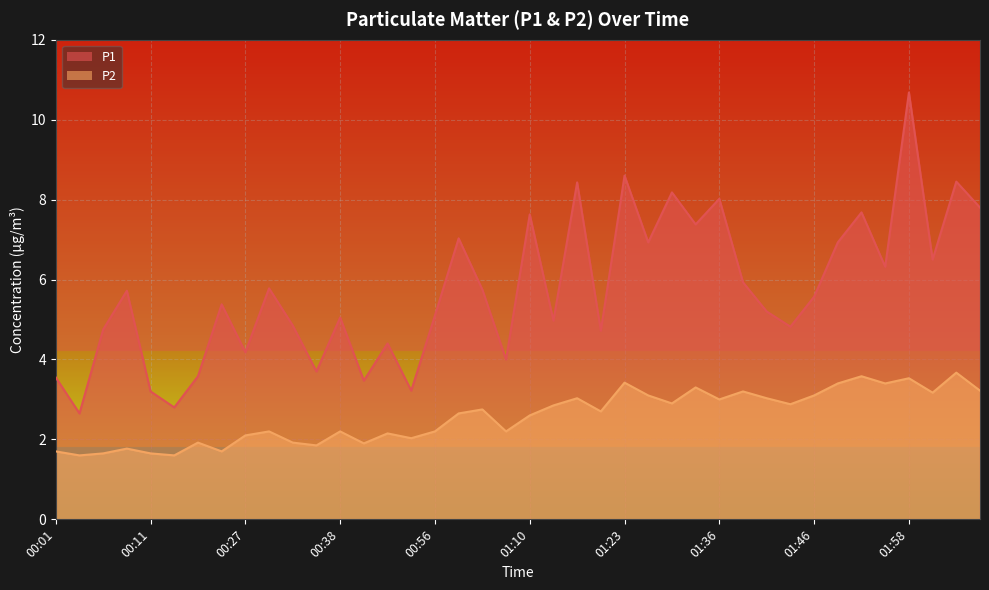

What are all the series names shown in the legend?

P1, P2